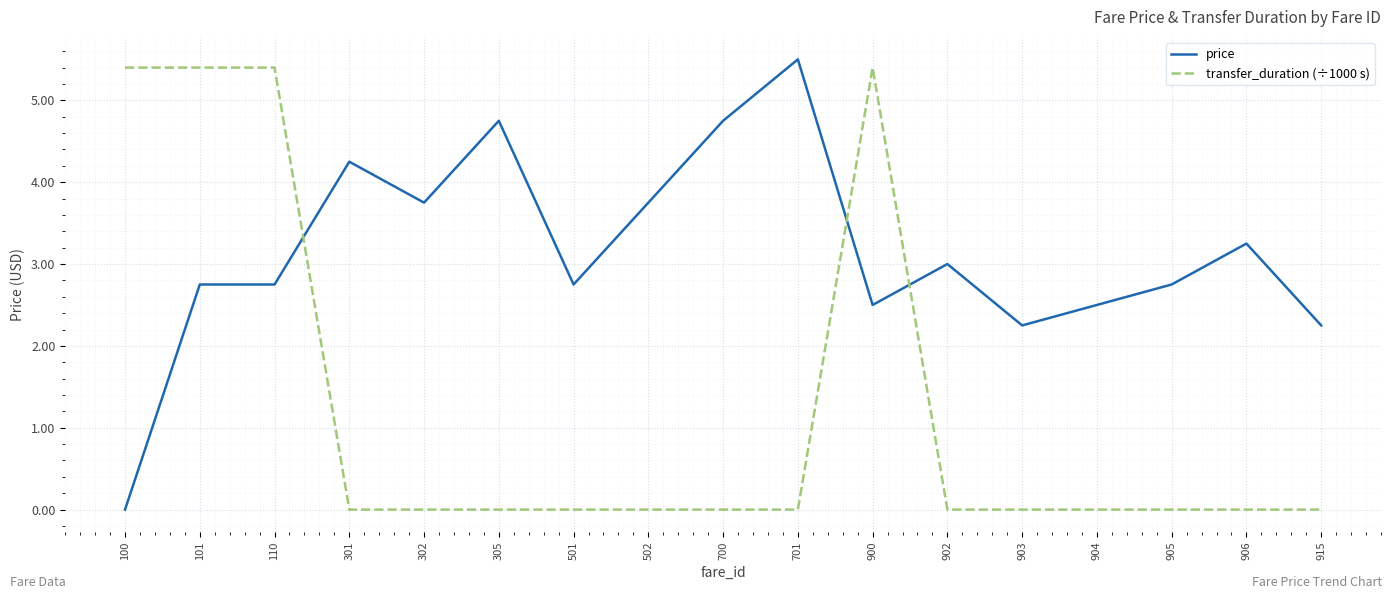

List the series in order of their overall mean, highest first.

price, transfer_duration (÷1000 s)